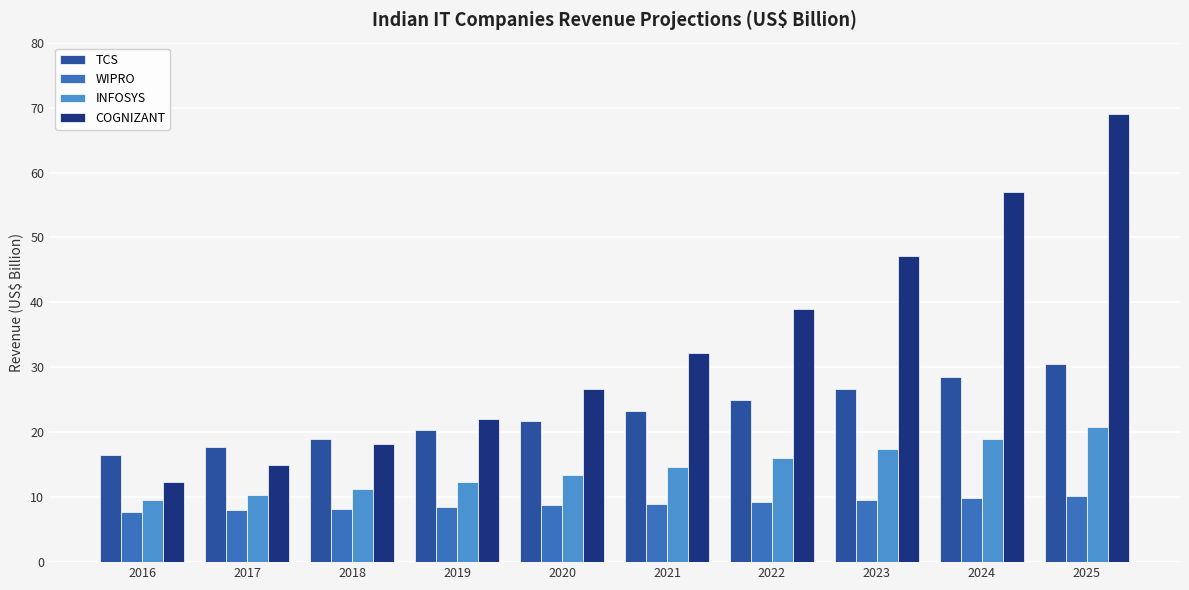

How many values in the COGNIZANT series are below 32?

5